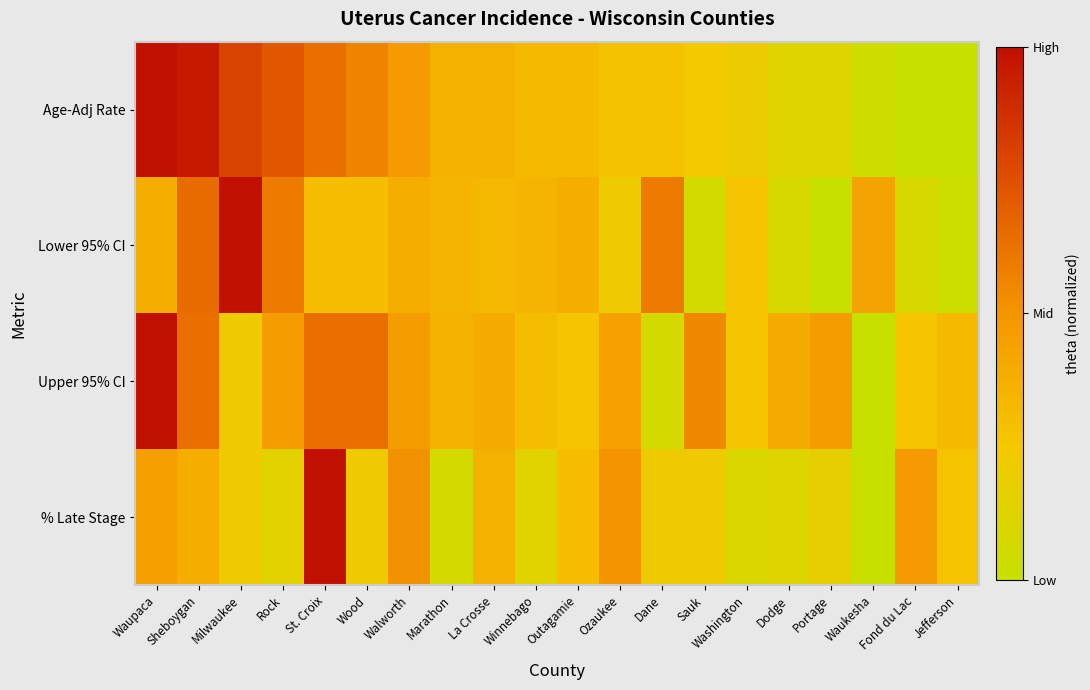

Reading right to left, extract all data points from this chart.

Age-Adj Rate: Jefferson=0.0	Fond du Lac=0.0	Waukesha=0.0	Portage=0.1	Dodge=0.1	Washington=0.2	Sauk=0.2	Dane=0.3	Ozaukee=0.3	Outagamie=0.3	Winnebago=0.3	La Crosse=0.4	Marathon=0.4	Walworth=0.5	Wood=0.6	St. Croix=0.6	Rock=0.7	Milwaukee=0.8	Sheboygan=1.0	Waupaca=1.0
Lower 95% CI: Jefferson=0.0	Fond du Lac=0.1	Waukesha=0.4	Portage=0.0	Dodge=0.1	Washington=0.3	Sauk=0.1	Dane=0.6	Ozaukee=0.2	Outagamie=0.4	Winnebago=0.4	La Crosse=0.3	Marathon=0.4	Walworth=0.4	Wood=0.3	St. Croix=0.3	Rock=0.6	Milwaukee=1.0	Sheboygan=0.6	Waupaca=0.4
Upper 95% CI: Jefferson=0.3	Fond du Lac=0.3	Waukesha=0.0	Portage=0.5	Dodge=0.4	Washington=0.3	Sauk=0.6	Dane=0.1	Ozaukee=0.4	Outagamie=0.3	Winnebago=0.3	La Crosse=0.4	Marathon=0.4	Walworth=0.5	Wood=0.6	St. Croix=0.6	Rock=0.5	Milwaukee=0.2	Sheboygan=0.6	Waupaca=1.0
% Late Stage: Jefferson=0.3	Fond du Lac=0.5	Waukesha=0.0	Portage=0.2	Dodge=0.1	Washington=0.1	Sauk=0.2	Dane=0.2	Ozaukee=0.5	Outagamie=0.3	Winnebago=0.1	La Crosse=0.4	Marathon=0.1	Walworth=0.5	Wood=0.2	St. Croix=1.0	Rock=0.1	Milwaukee=0.2	Sheboygan=0.4	Waupaca=0.5